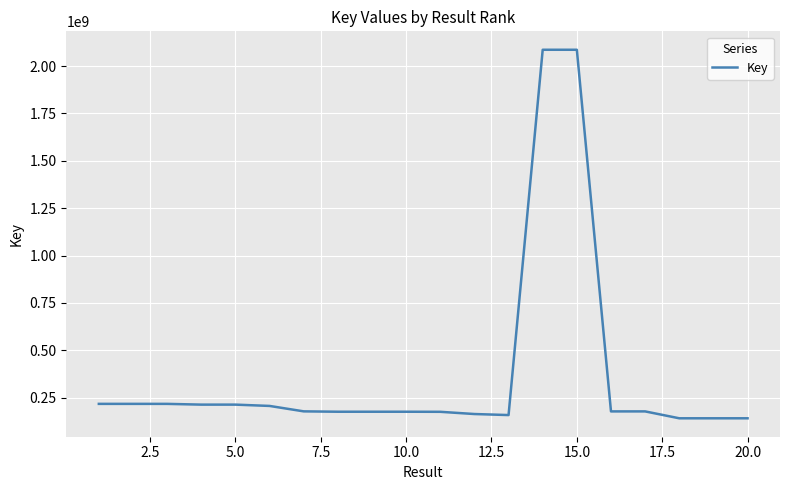

How many lines are shown in the chart?

1